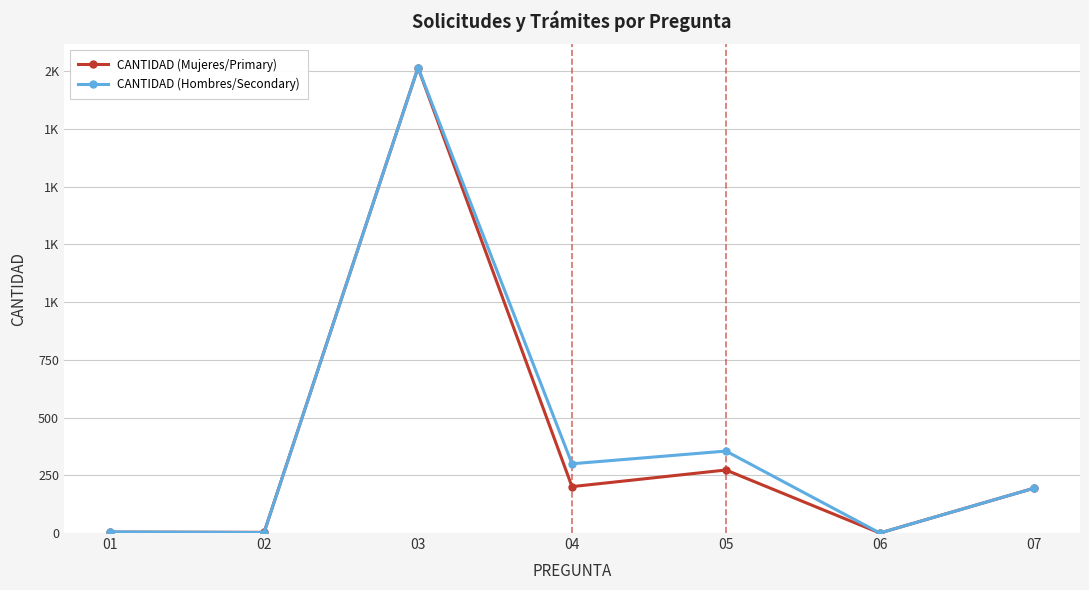

Does the chart display data point markers on the line(s)?

Yes